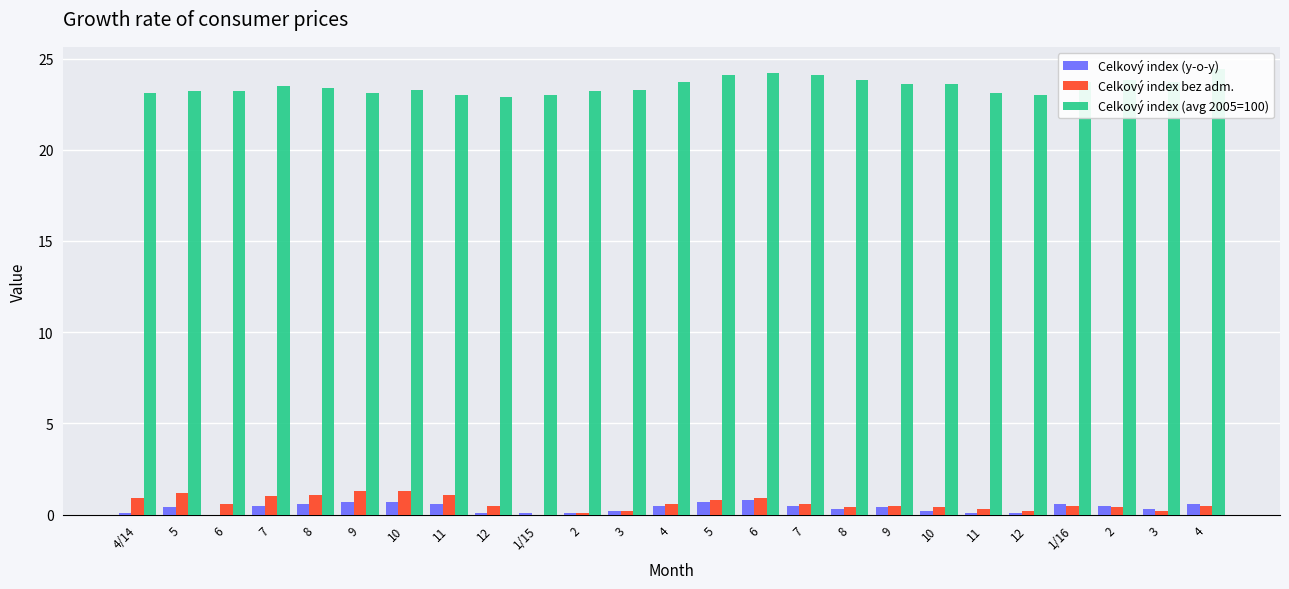

How many values in Celkový index (y-o-y) are above zero?

24